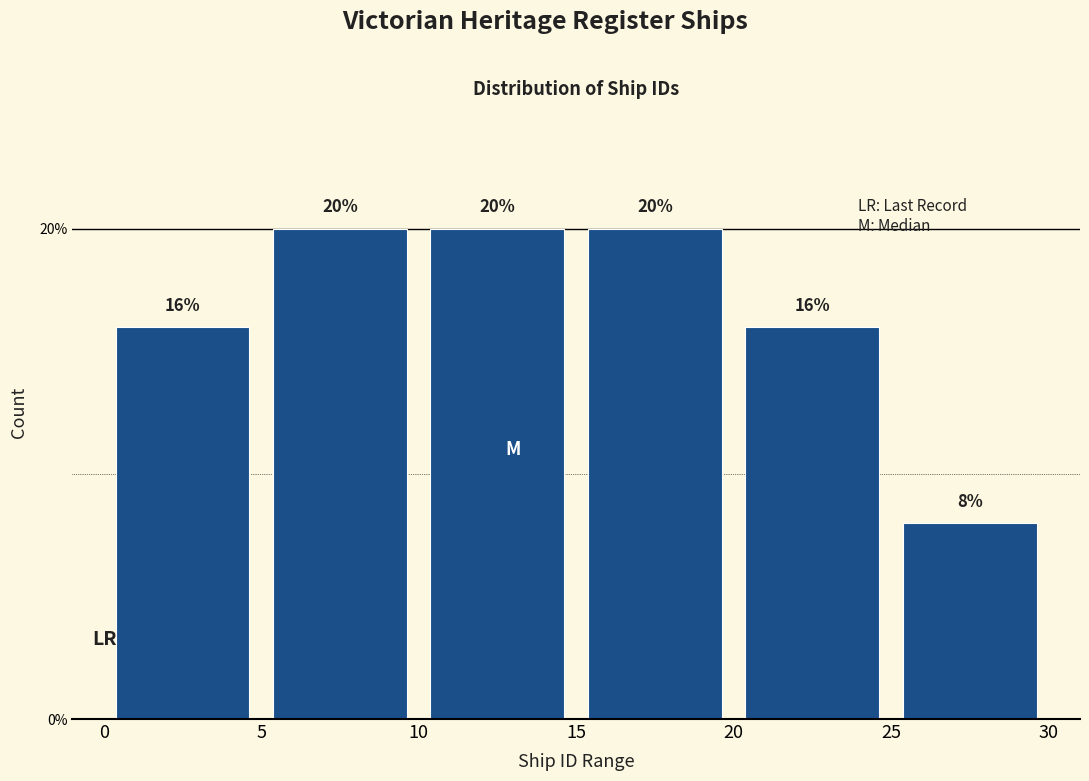

Reading left to right, transcribe this chart: for each bar, give the range it covers on the x-axis and its height.

0 to 5: 16
5 to 10: 20
10 to 15: 20
15 to 20: 20
20 to 25: 16
25 to 30: 8